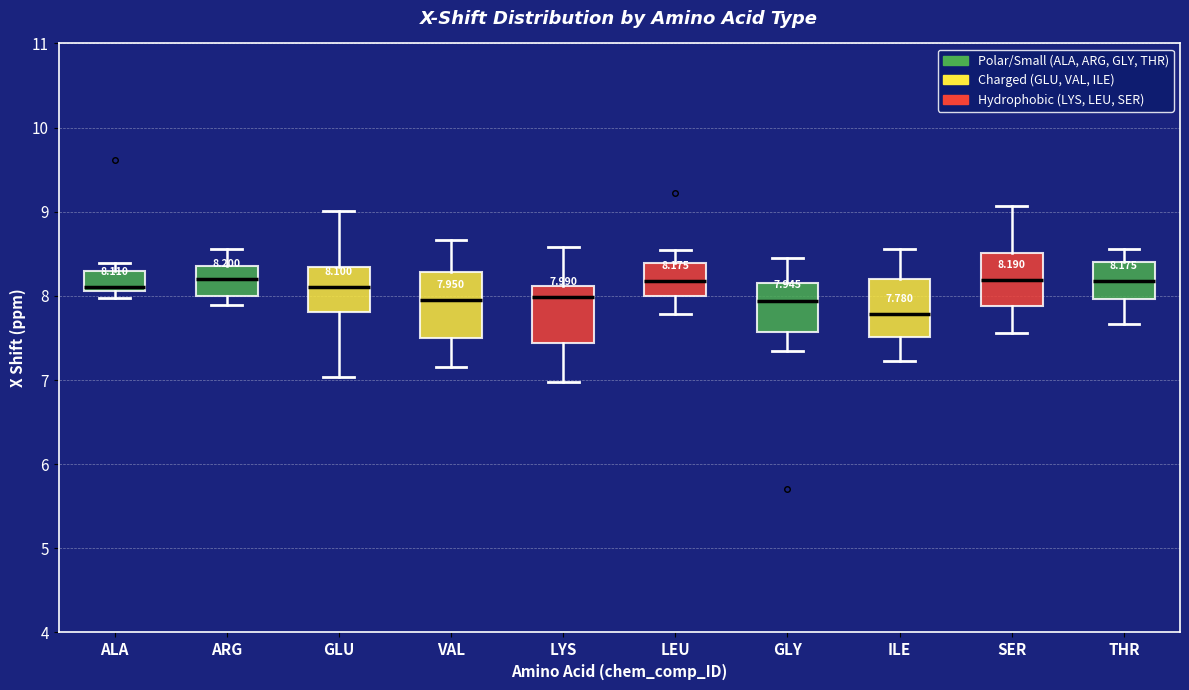

Which box's median line is the lowest?

ILE